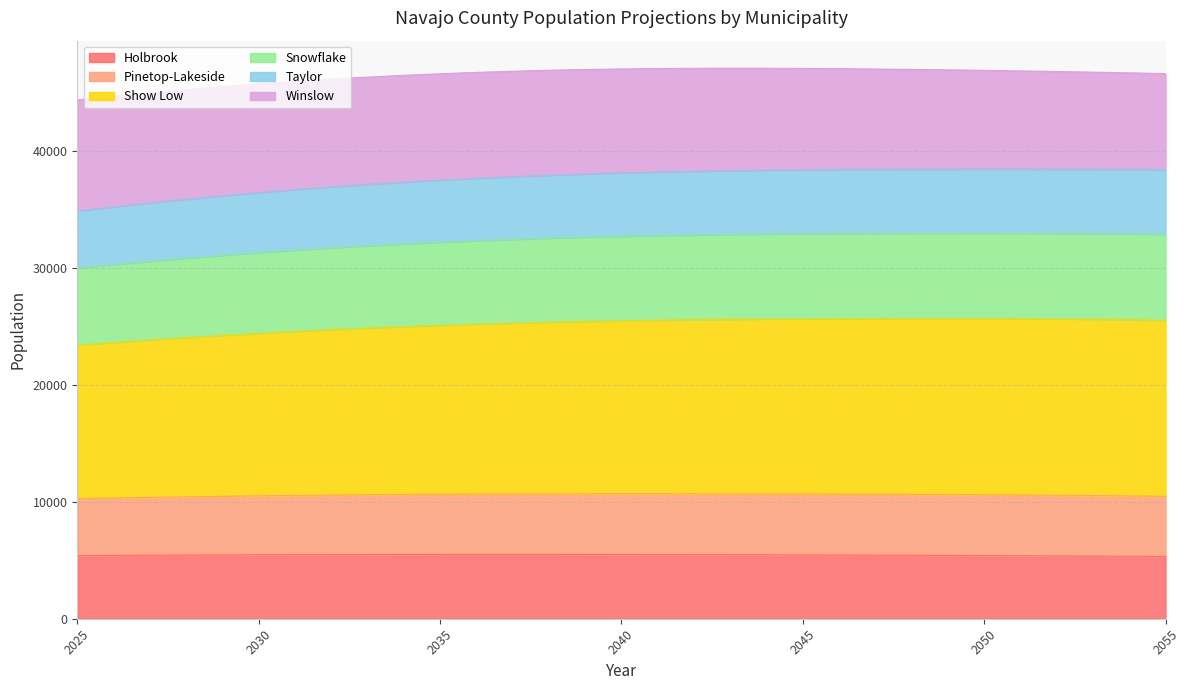

What is the lowest value of the Holbrook series?

5321.7